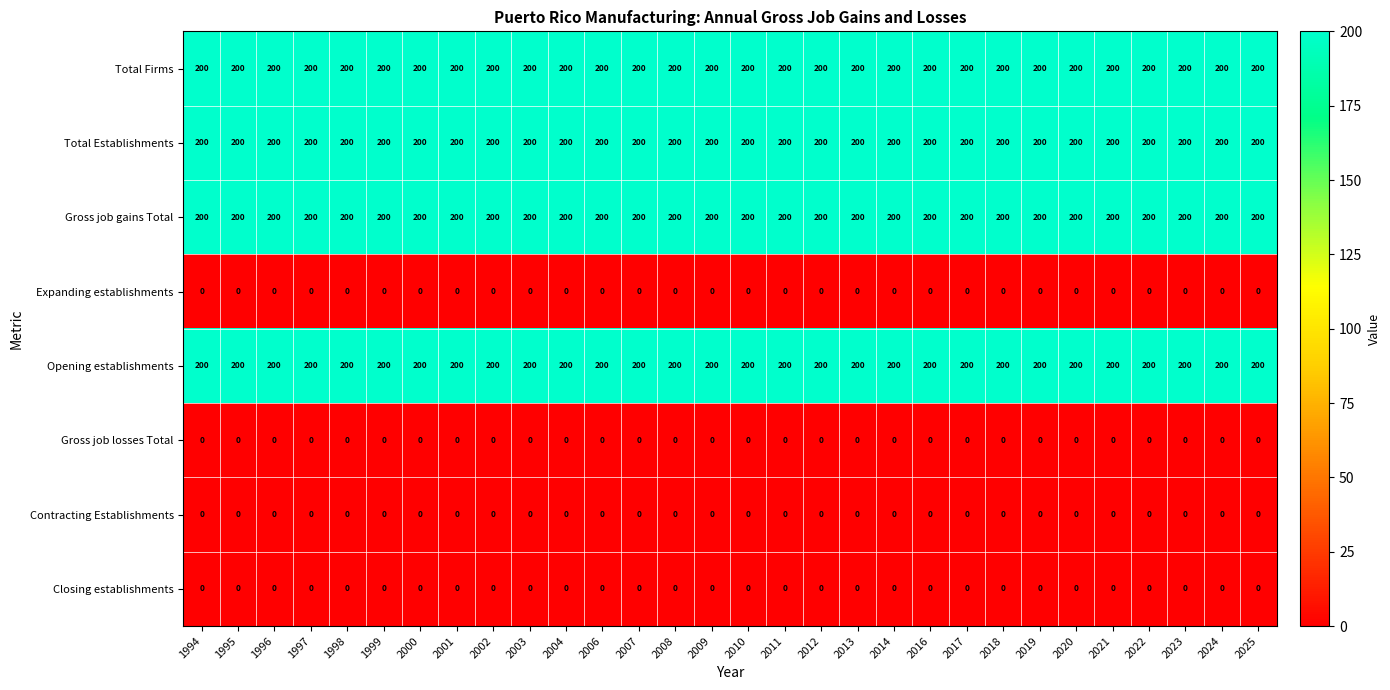

What is the difference between the highest and lowest values at 2011?

200